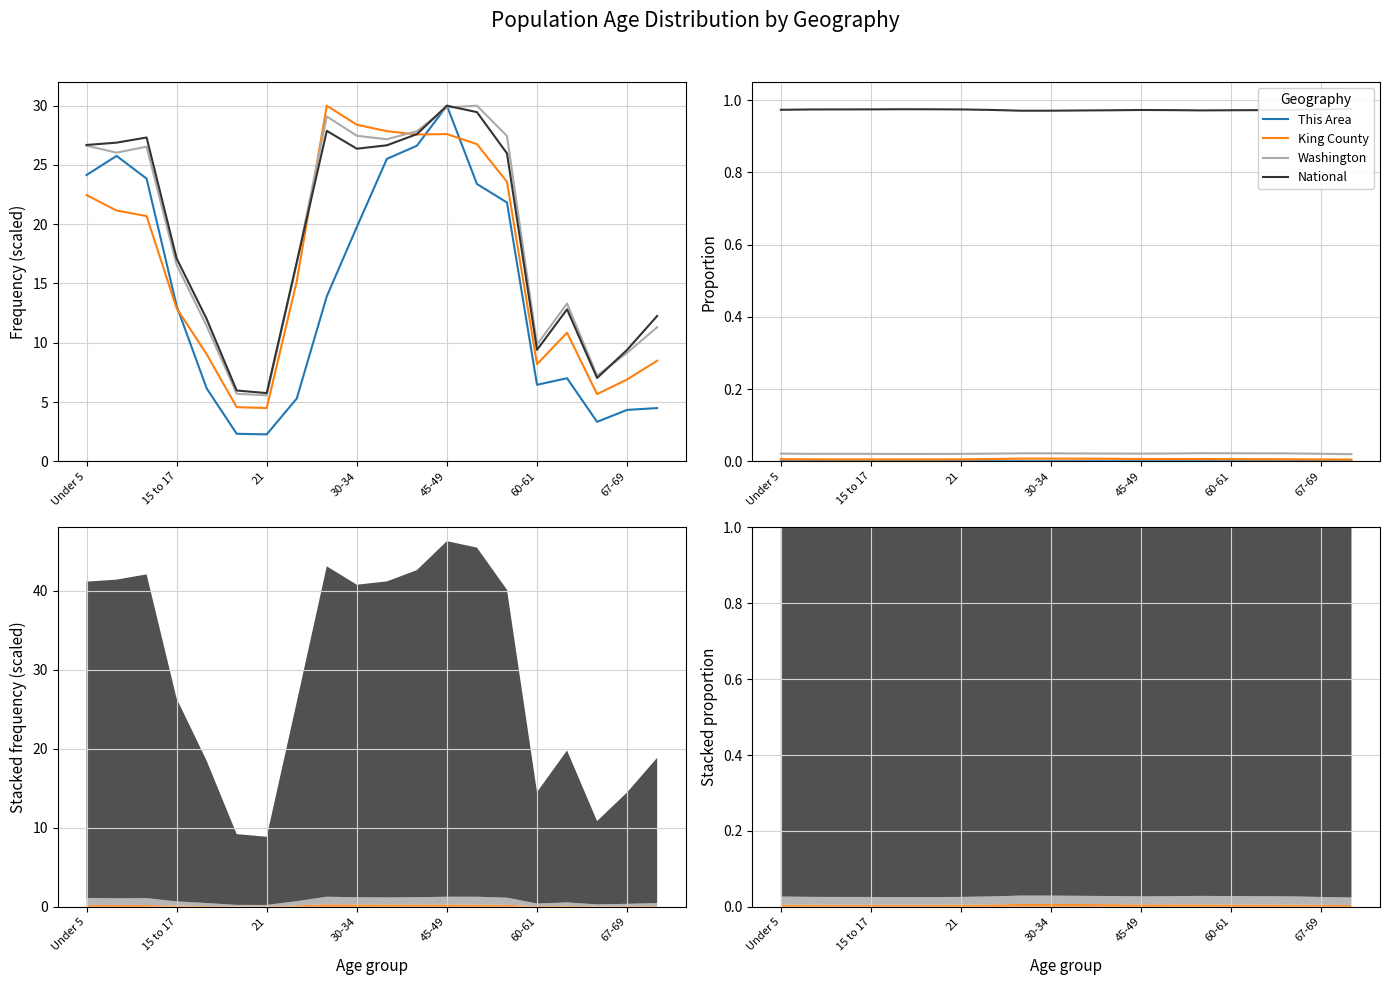

What is the greatest value displayed?

1.0